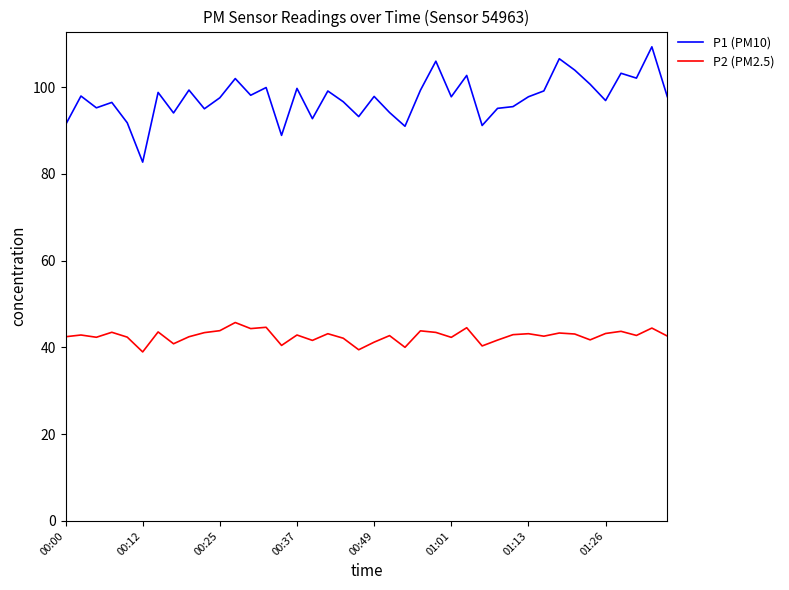

Which series has the largest range (max minus min)?

P1 (PM10)